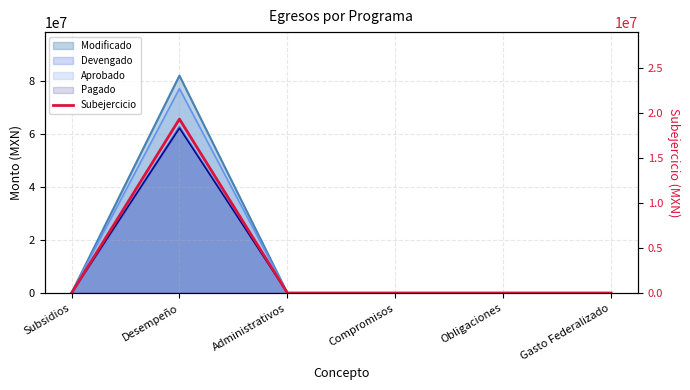

Is it true that the value at Obligaciones is 8191113.8?

False